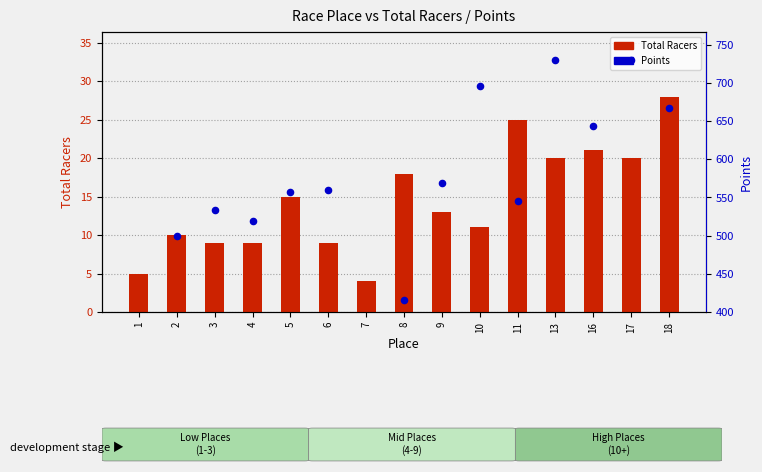

Between 6 and 4, which is larger?

6